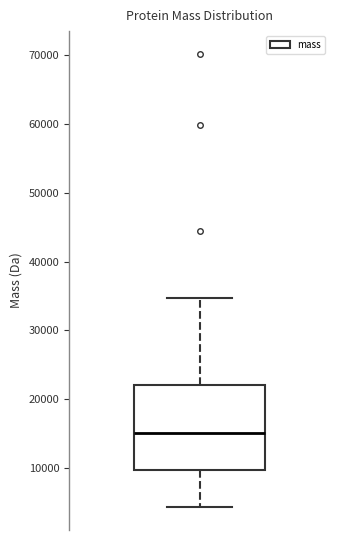

Transcribe this box plot: give where the median line is, the range the box spans, and where the two whiskers end, as read against the y-axis. The values are not printed on the chart, so give them approximately, as read against the axis.

median 15000, box 10000 to 22000, whiskers 4000 to 35000